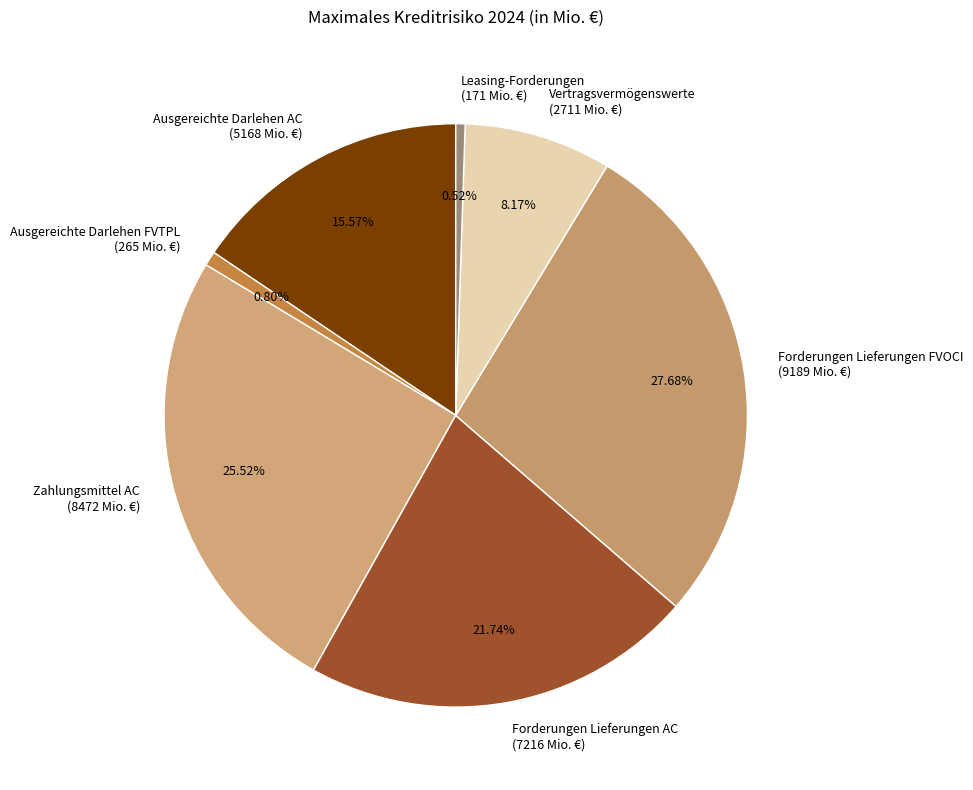

How much of the chart is everything except Forderungen Lieferungen AC?

78.3%